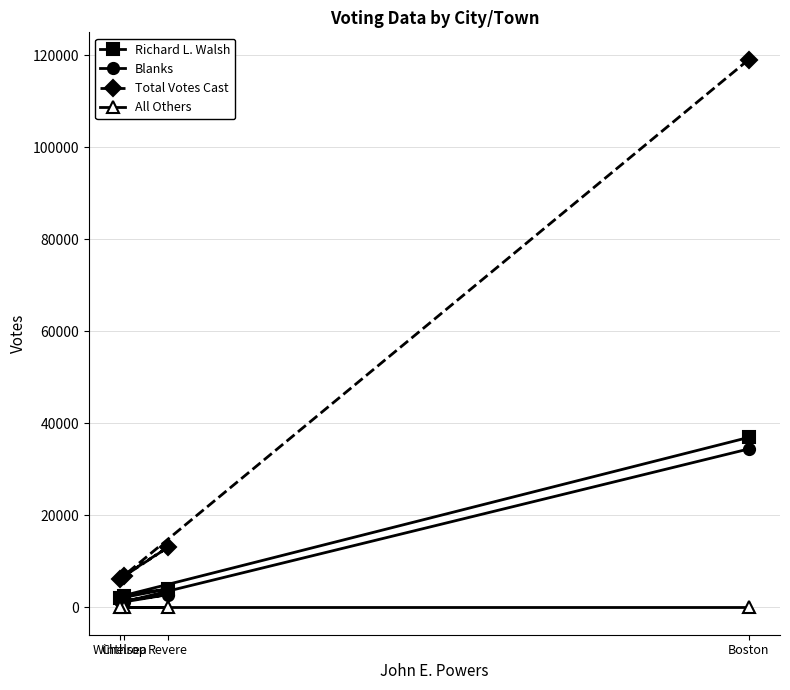

In Blanks, how many points are lower than both neighbors (excluding endpoints)?

1